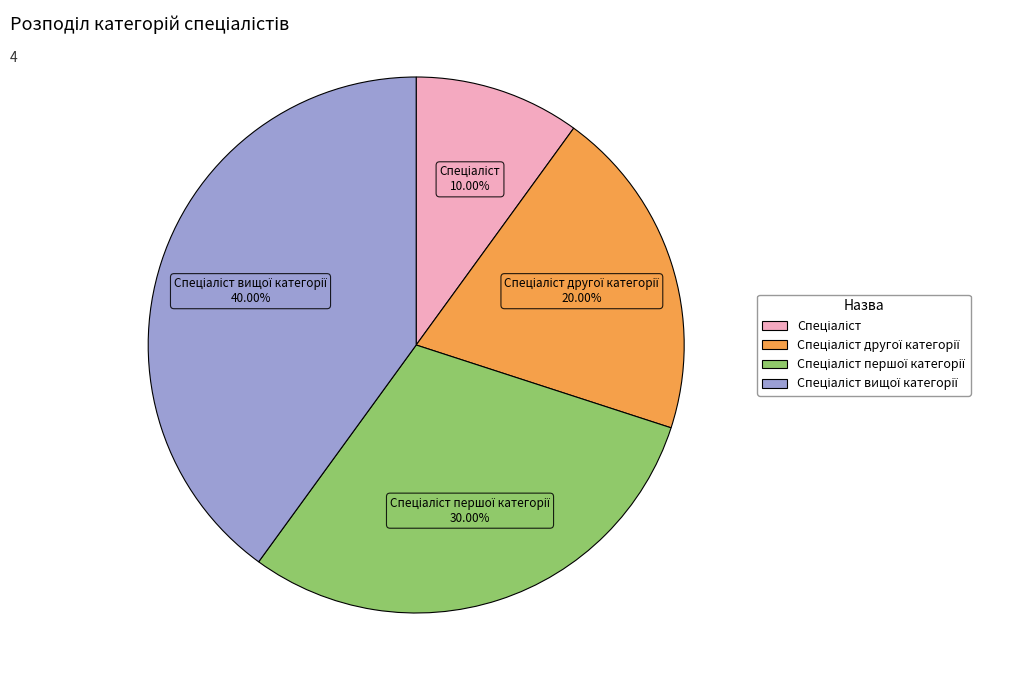

To the nearest percent, what is the average slice percentage?

25%